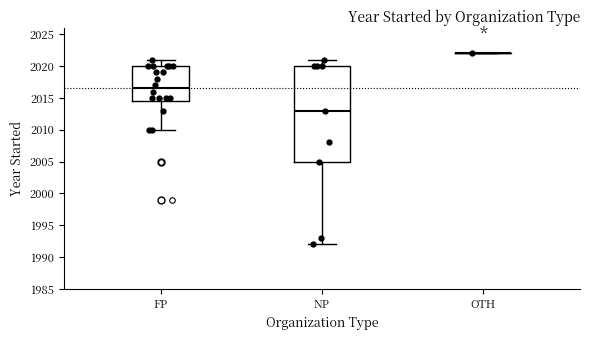

Reading left to right, transcribe this box plot: for each box, give where its median line is, the range the box spans, and where its two whiskers end, as read against the y-axis. The values are not printed on the chart, so give them approximately, as read against the axis.

FP: median 2016.5, box 2014.5 to 2020.0, whiskers 2010.0 to 2021.0
NP: median 2013.0, box 2005.0 to 2020.0, whiskers 1992.0 to 2021.0
OTH: box collapsed to a line at 2022.0, whiskers 2022.0 to 2022.0